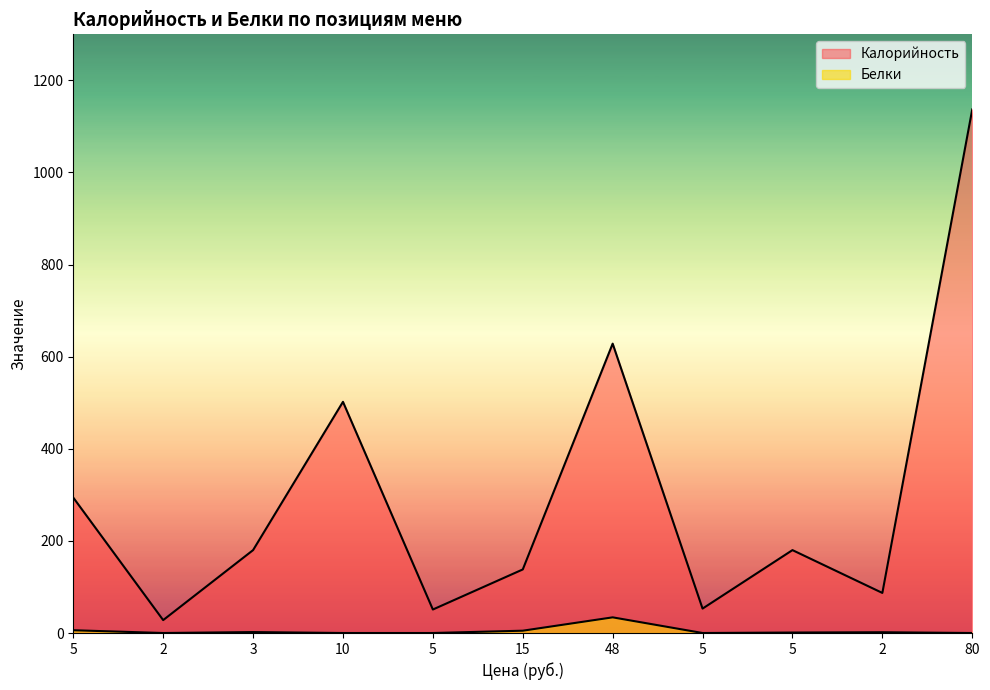

Reading left to right, list all the values displayed in this chart.

Калорийность: 5=294.0	2=28.0	3=180.0	10=502.0	5=51.0	15=138.0	48=628.3	5=53.0	5=180.0	2=87.0	80=1137.0
Белки: 5=6.0	2=0.0	3=2.0	10=0.0	5=0.0	15=5.0	48=34.0	5=0.0	5=1.0	2=1.6	80=0.0